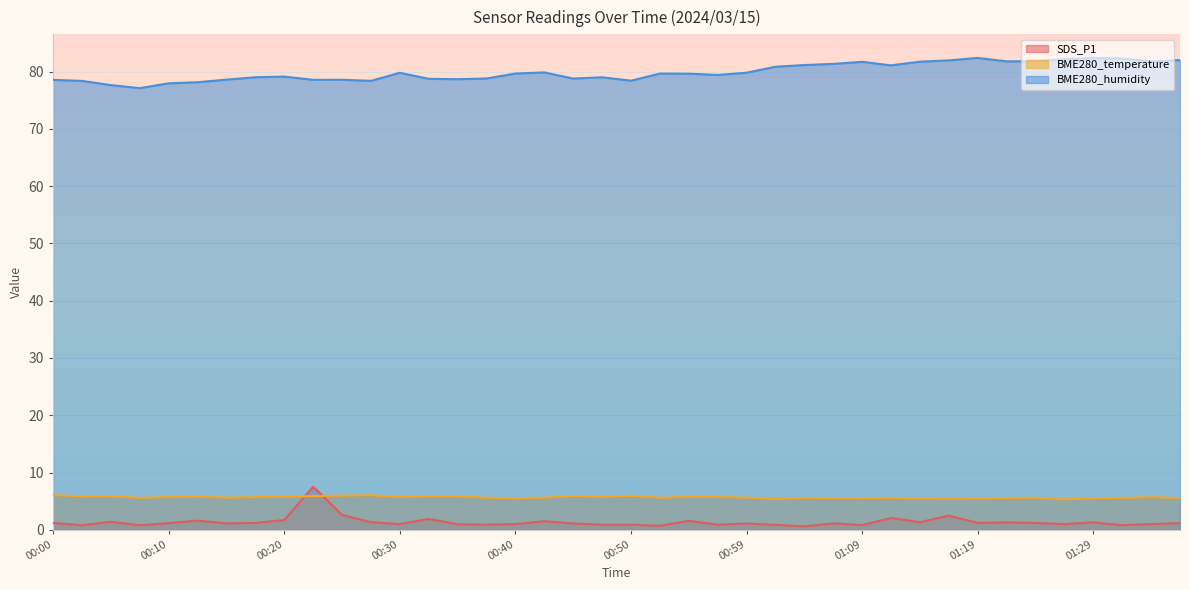

Reading right to left, transcribe all the data shown in this chart.

SDS_P1: 01:36=1.2	01:34=1.0	01:31=0.8	01:29=1.3	01:27=1.0	01:24=1.2	01:22=1.3	01:19=1.2	01:17=2.5	01:14=1.3	01:12=2.1	01:09=0.8	01:07=1.1	01:04=0.6	01:02=0.9	00:59=1.1	00:57=0.9	00:55=1.6	00:52=0.7	00:50=0.9	00:47=0.9	00:45=1.1	00:42=1.5	00:40=1.0	00:37=0.9	00:35=1.0	00:32=1.9	00:30=1.0	00:28=1.3	00:25=2.6	00:23=7.5	00:20=1.7	00:18=1.2	00:15=1.1	00:13=1.6	00:10=1.2	00:08=0.8	00:05=1.4	00:03=0.8	00:00=1.2
BME280_temperature: 01:36=5.5	01:34=5.7	01:31=5.6	01:29=5.5	01:27=5.3	01:24=5.6	01:22=5.6	01:19=5.5	01:17=5.4	01:14=5.5	01:12=5.6	01:09=5.5	01:07=5.5	01:04=5.6	01:02=5.4	00:59=5.6	00:57=5.7	00:55=5.8	00:52=5.6	00:50=6.0	00:47=5.8	00:45=5.9	00:42=5.6	00:40=5.5	00:37=5.6	00:35=5.8	00:32=5.9	00:30=5.8	00:28=6.0	00:25=6.0	00:23=5.9	00:20=5.8	00:18=5.7	00:15=5.6	00:13=5.8	00:10=5.7	00:08=5.6	00:05=5.9	00:03=5.8	00:00=6.1
BME280_humidity: 01:36=82.0	01:34=81.8	01:31=82.3	01:29=82.3	01:27=82.2	01:24=81.8	01:22=81.8	01:19=82.4	01:17=81.9	01:14=81.7	01:12=81.1	01:09=81.7	01:07=81.3	01:04=81.1	01:02=80.8	00:59=79.8	00:57=79.4	00:55=79.6	00:52=79.6	00:50=78.4	00:47=79.0	00:45=78.8	00:42=79.8	00:40=79.7	00:37=78.8	00:35=78.7	00:32=78.7	00:30=79.8	00:28=78.4	00:25=78.6	00:23=78.5	00:20=79.1	00:18=79.0	00:15=78.6	00:13=78.1	00:10=77.9	00:08=77.1	00:05=77.6	00:03=78.4	00:00=78.5